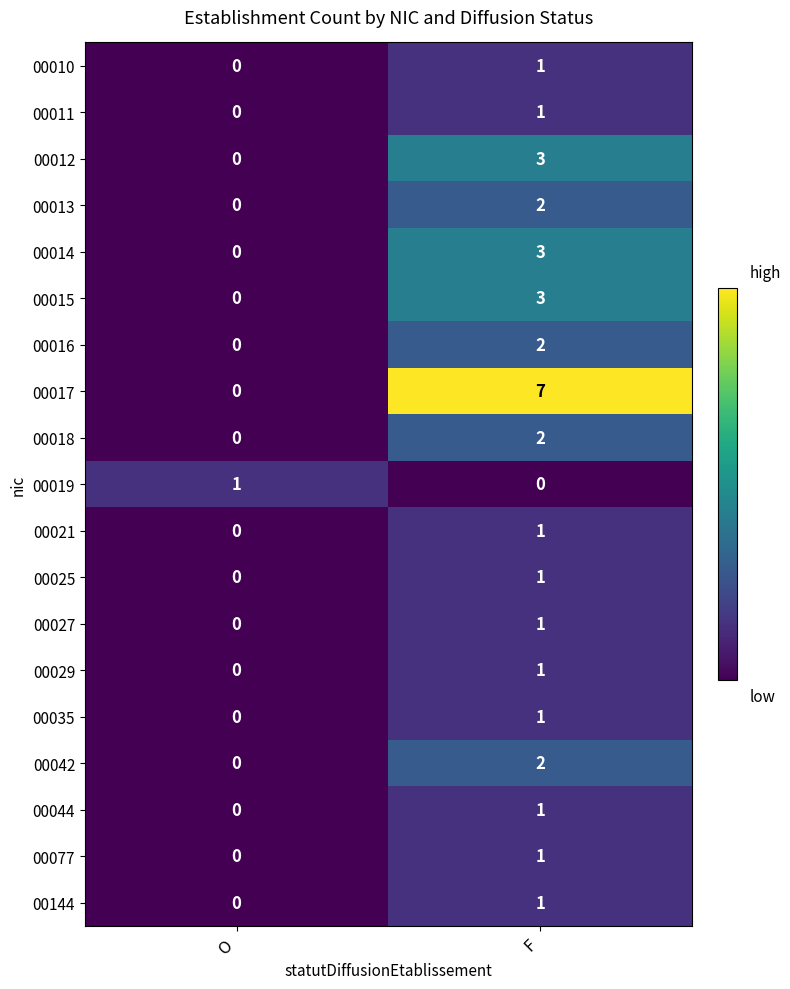

What is the difference between the 00014 values at F and O?

3